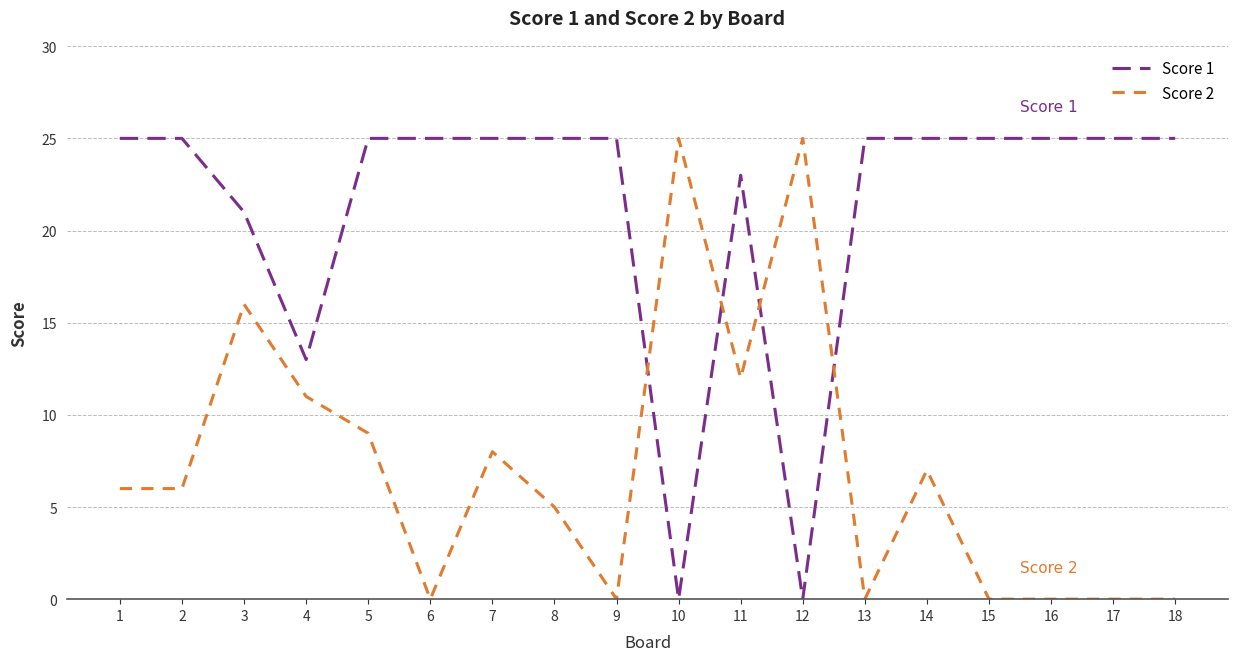

Which series changed the most between 5 and 15?

Score 2